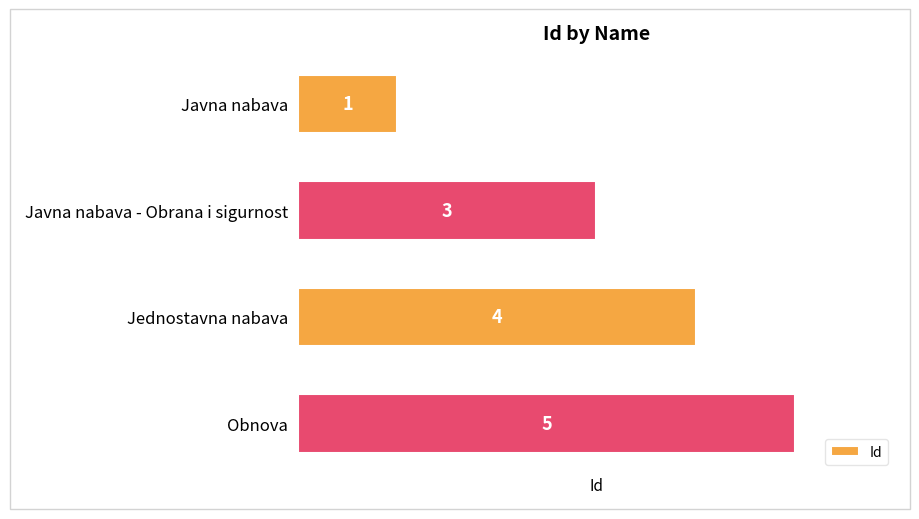

At which label is the value closest to 3?

Javna nabava - Obrana i sigurnost